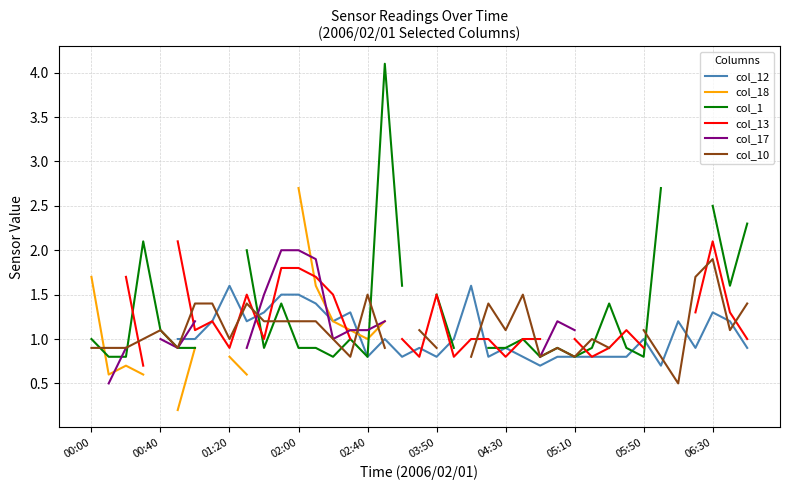

What is the maximum value shown in the chart?

4.1